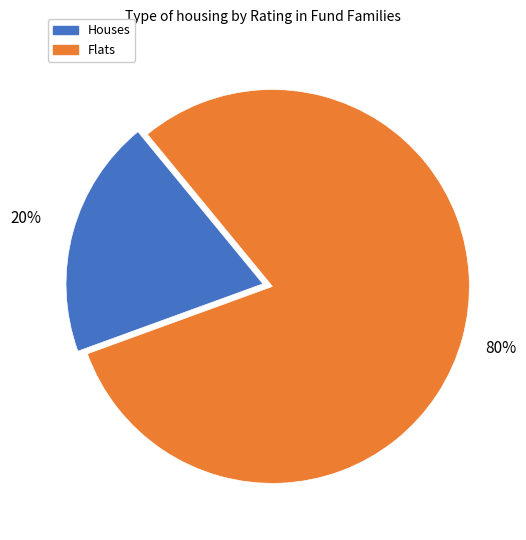

Rank the categories by value from lowest to highest.

Houses, Flats